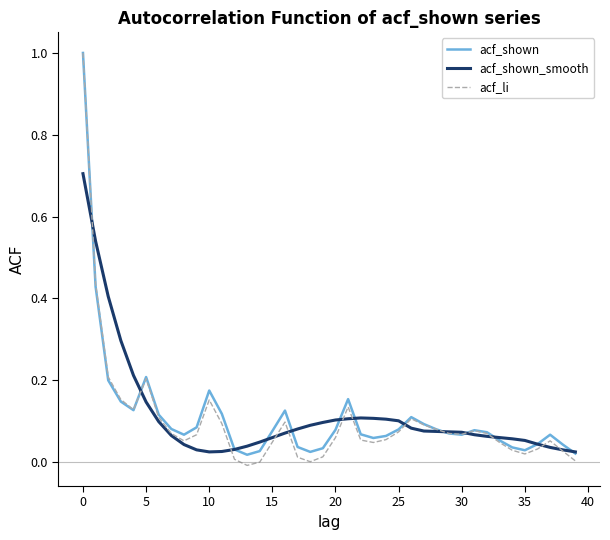

What is the maximum value for acf_shown?

1.0